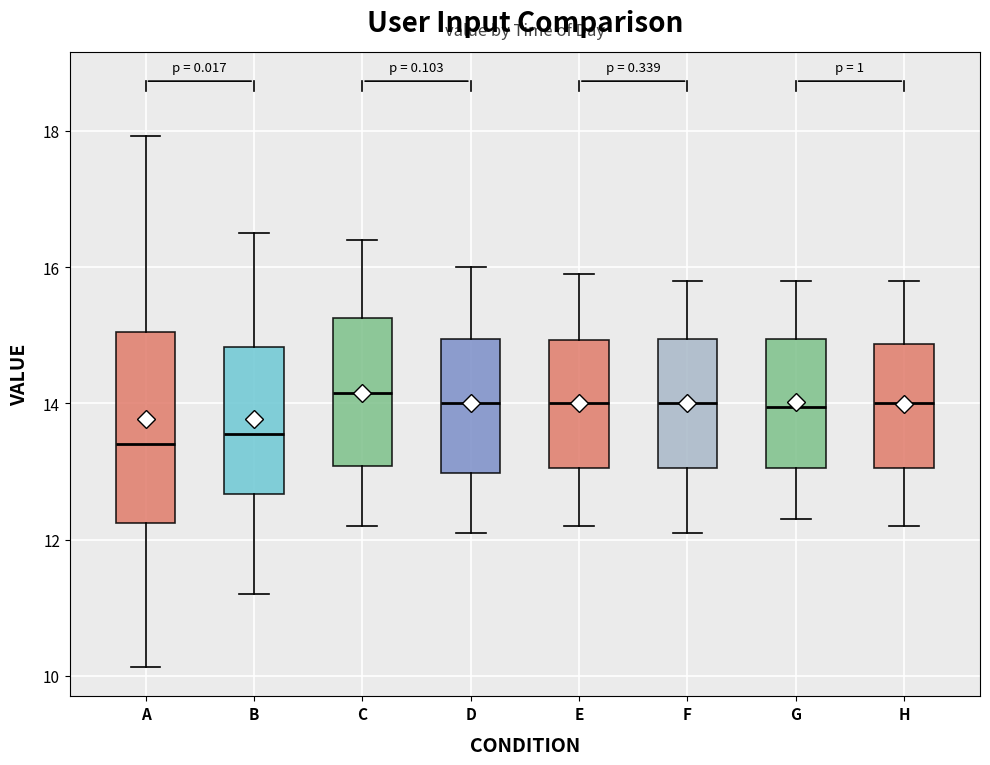

Reading left to right, read every box against the y-axis: the position of its median line, the range the box covers, and the ends of its whiskers. The values are not printed on the chart, so give them approximately, as read against the axis.

A: median 13.4, box 12.2 to 15.0, whiskers 10.2 to 18.0
B: median 13.6, box 12.6 to 14.8, whiskers 11.2 to 16.6
C: median 14.2, box 13.0 to 15.2, whiskers 12.2 to 16.4
D: median 14.0, box 13.0 to 15.0, whiskers 12.2 to 16.0
E: median 14.0, box 13.0 to 15.0, whiskers 12.2 to 16.0
F: median 14.0, box 13.0 to 15.0, whiskers 12.2 to 15.8
G: median 14.0, box 13.0 to 15.0, whiskers 12.4 to 15.8
H: median 14.0, box 13.0 to 14.8, whiskers 12.2 to 15.8